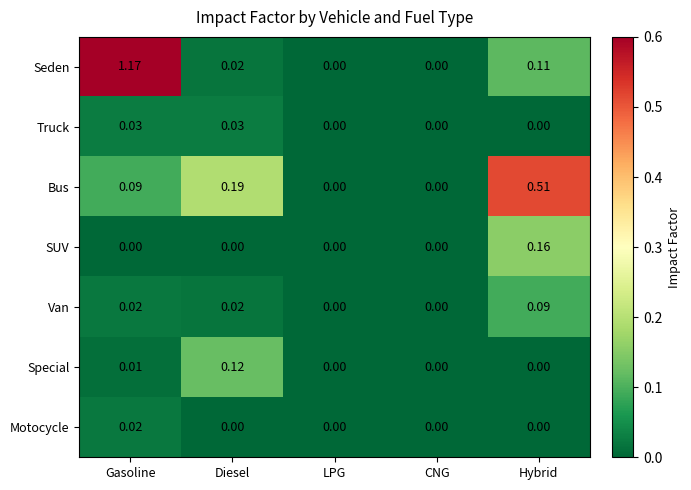

At which category is the sum across all series the highest?

Gasoline